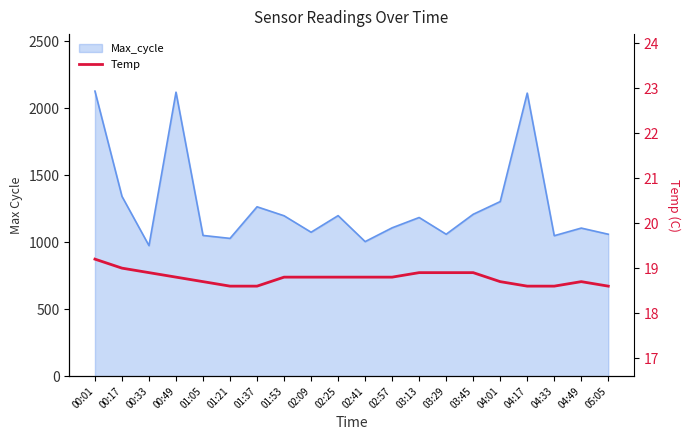

How many lines are shown in the chart?

1